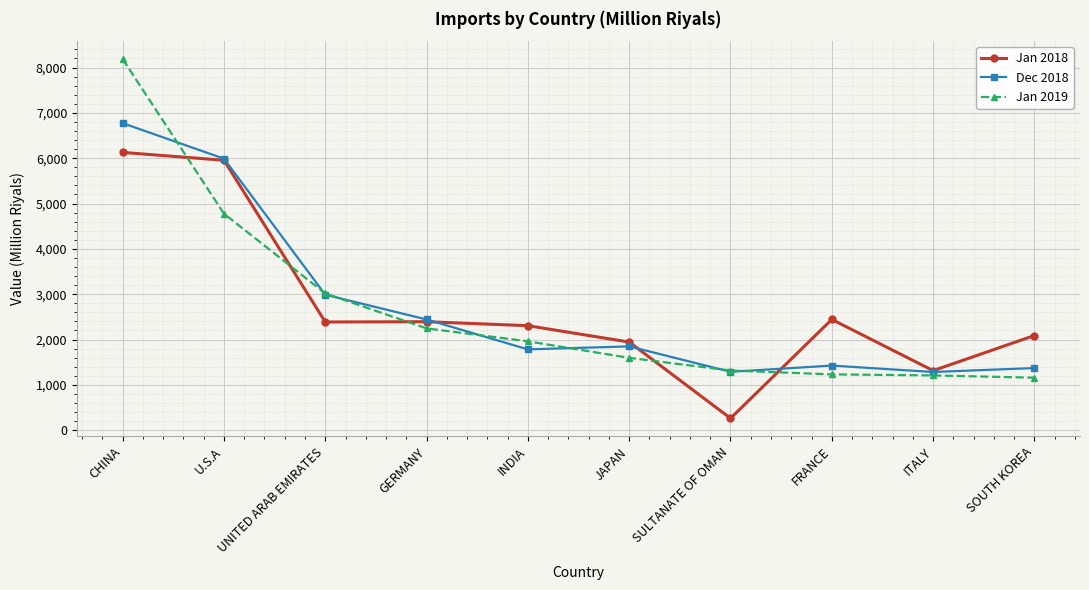

Which category has the highest value in the Dec 2018 series?

CHINA